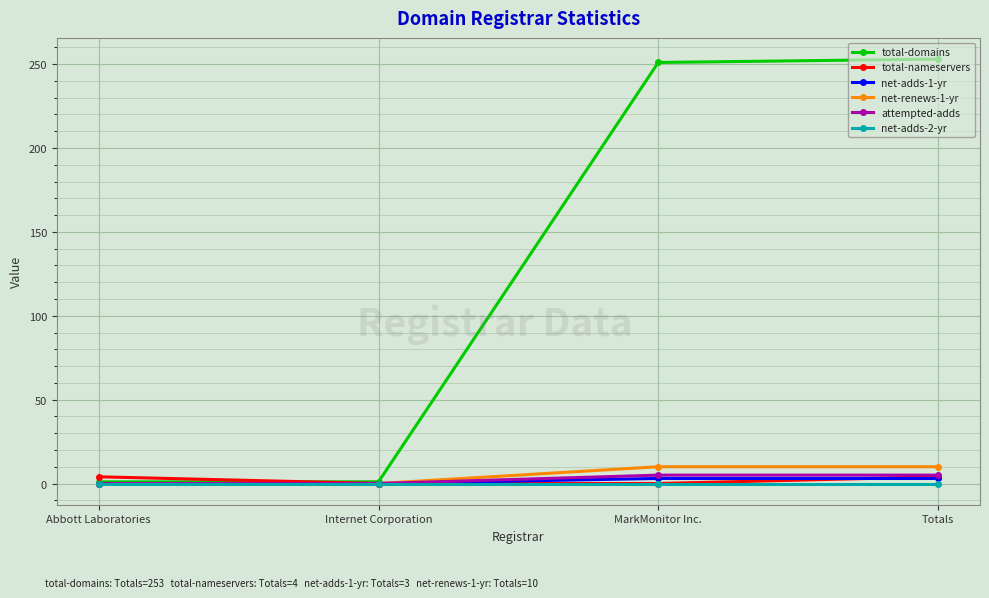

Which series has the largest total across all categories?

total-domains